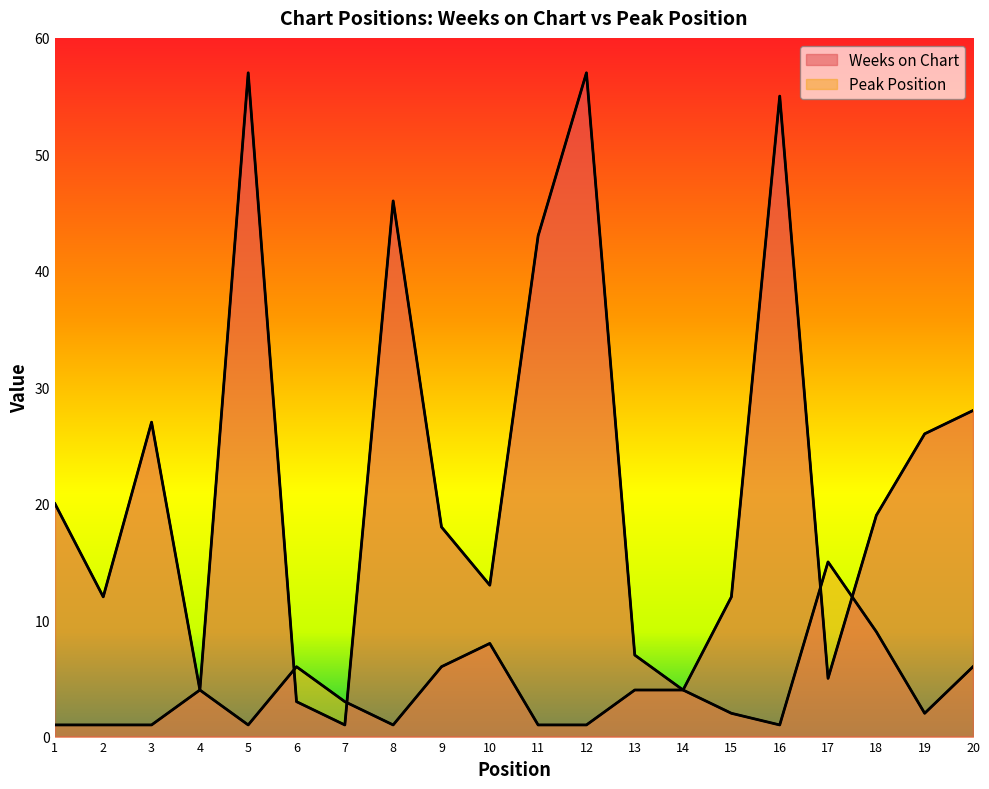

What are all the series names shown in the legend?

Weeks on Chart, Peak Position